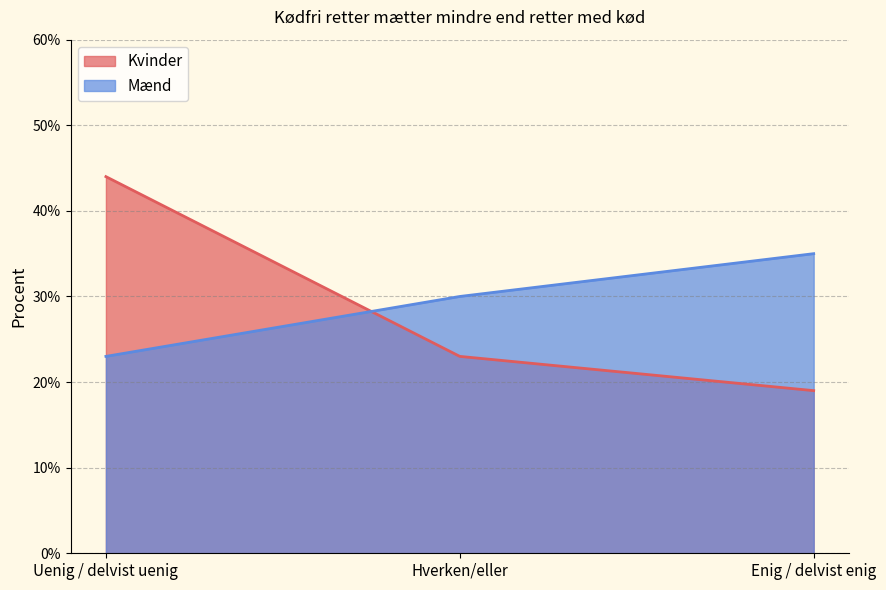

Is the value of Kvinder at Hverken/eller greater than the value of Mænd at Uenig / delvist uenig?

No